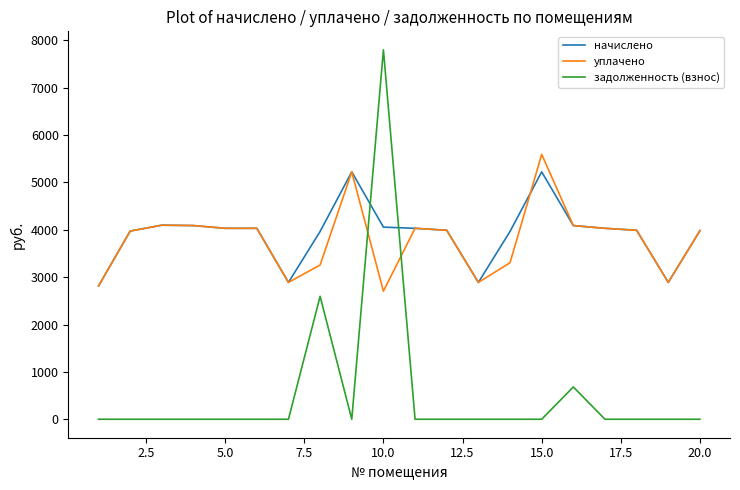

What is the highest value of the задолженность (взнос) series?

7802.2